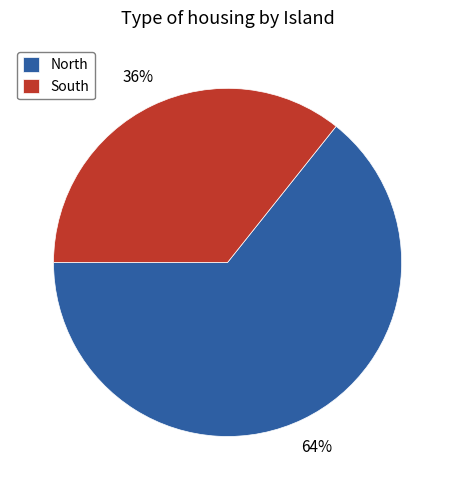

What is the largest slice in the pie chart?

North